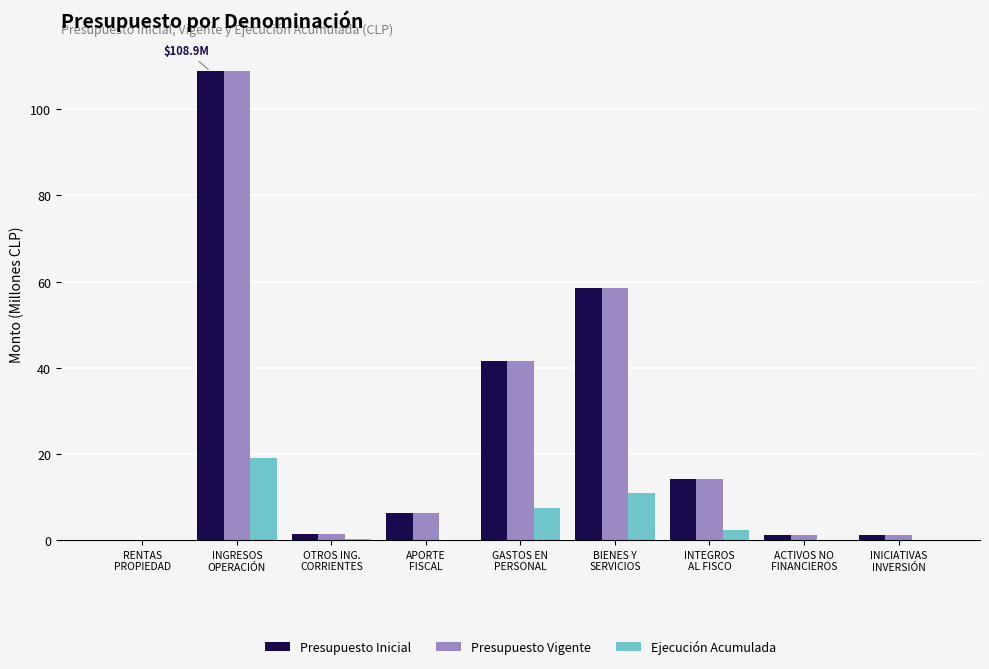

At which label is Presupuesto Vigente closest to 54?

BIENES Y
SERVICIOS